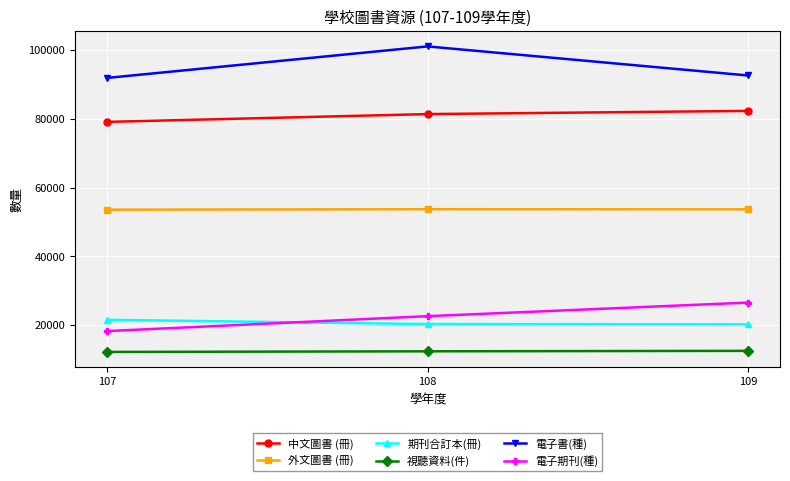

What is the sum of all 電子書(種) values?

285501